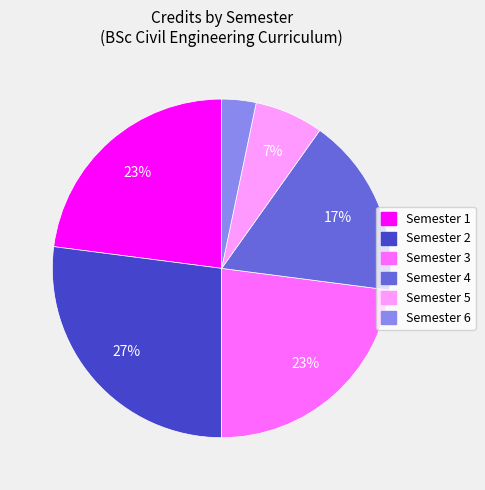

Between Semester 6 and Semester 2, which is larger?

Semester 2